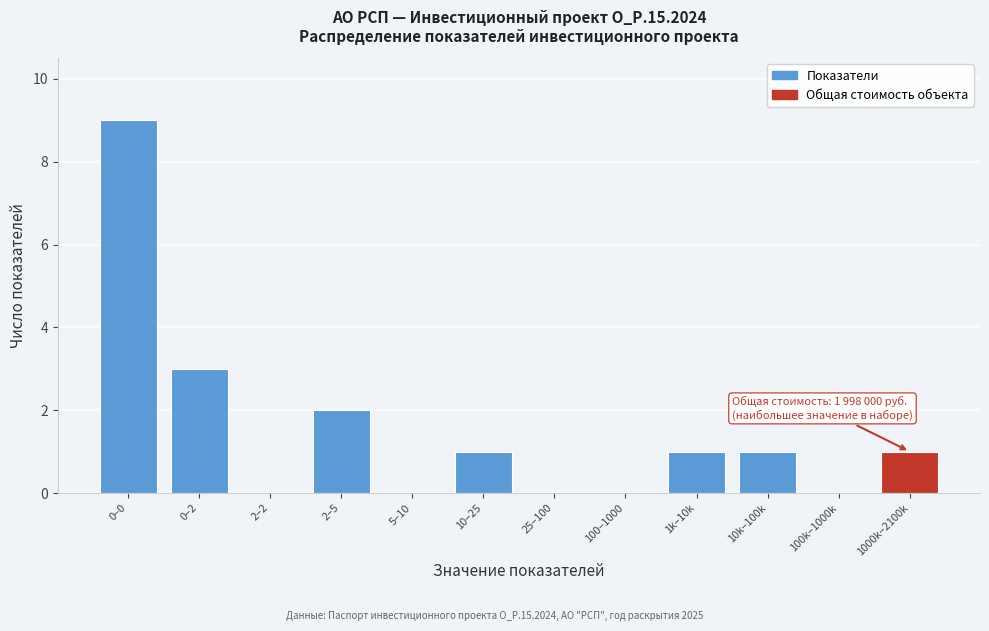

Reading left to right, list all the values displayed in this chart.

0–0=9	0–2=3	2–2=0	2–5=2	5–10=0	10–25=1	25–100=0	100–1000=0	1k–10k=1	10k–100k=1	100k–1000k=0	1000k–2100k=1